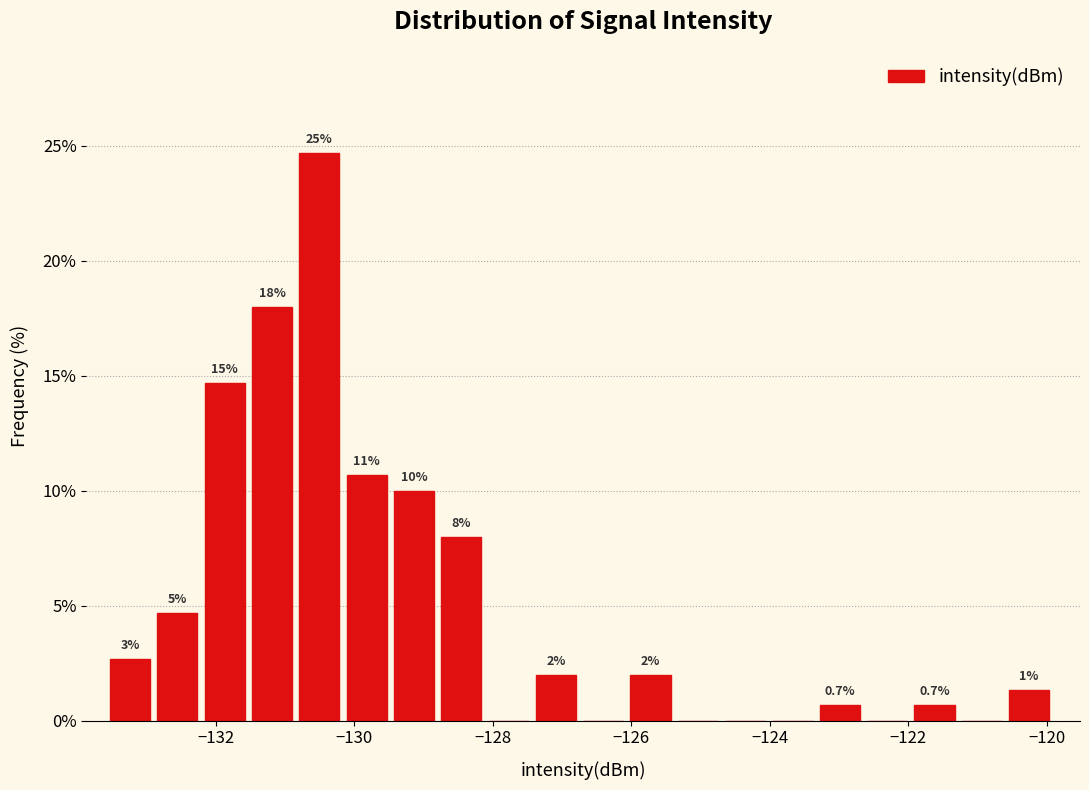

Around what value on the x-axis is the tallest bar? Give the approximate position of its centre, as read against the axis.

-130.6